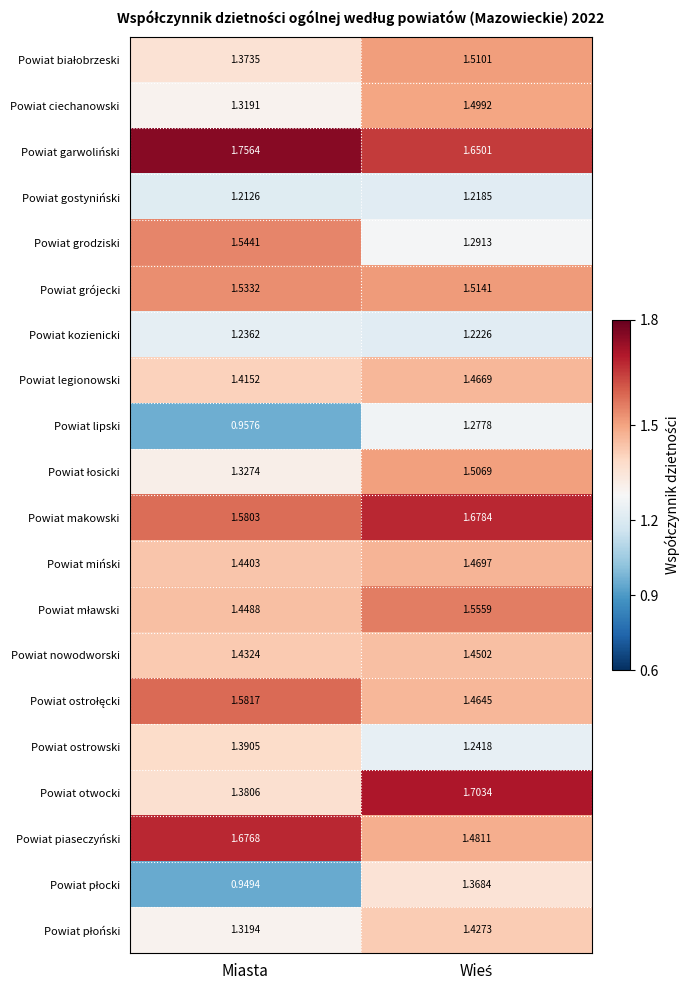

Which series has the largest total across all categories?

Powiat garwoliński